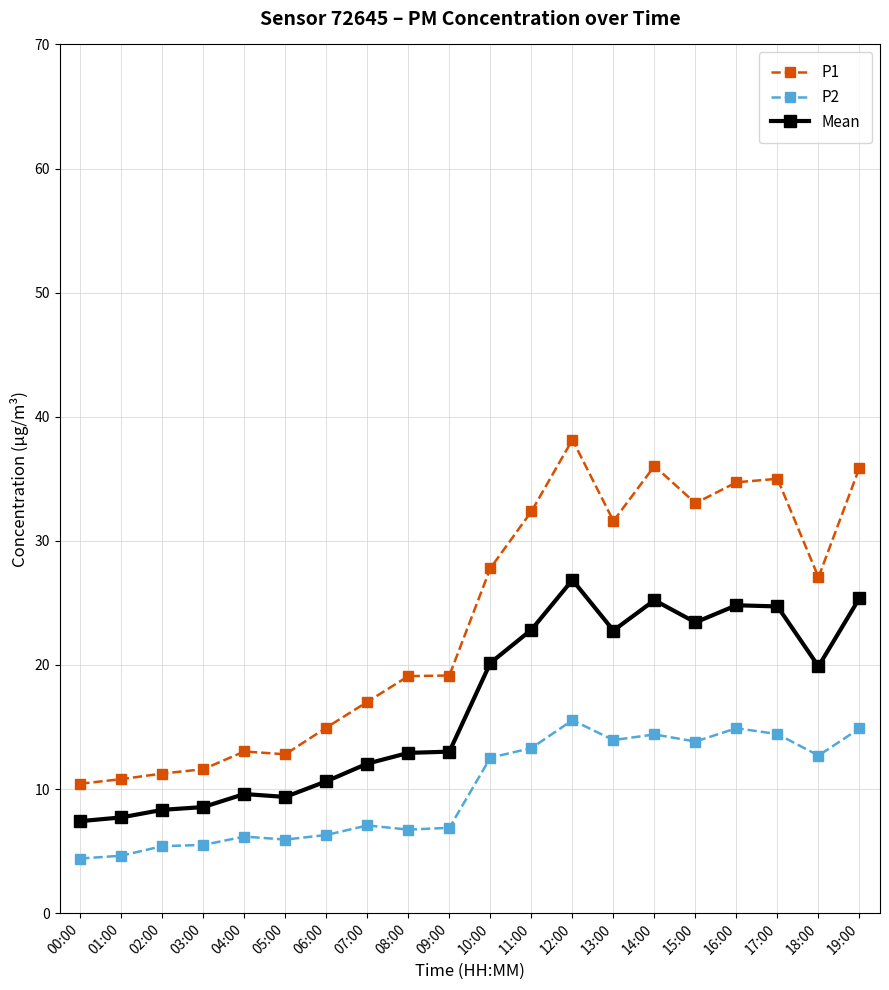

Which series has the largest range (max minus min)?

P1